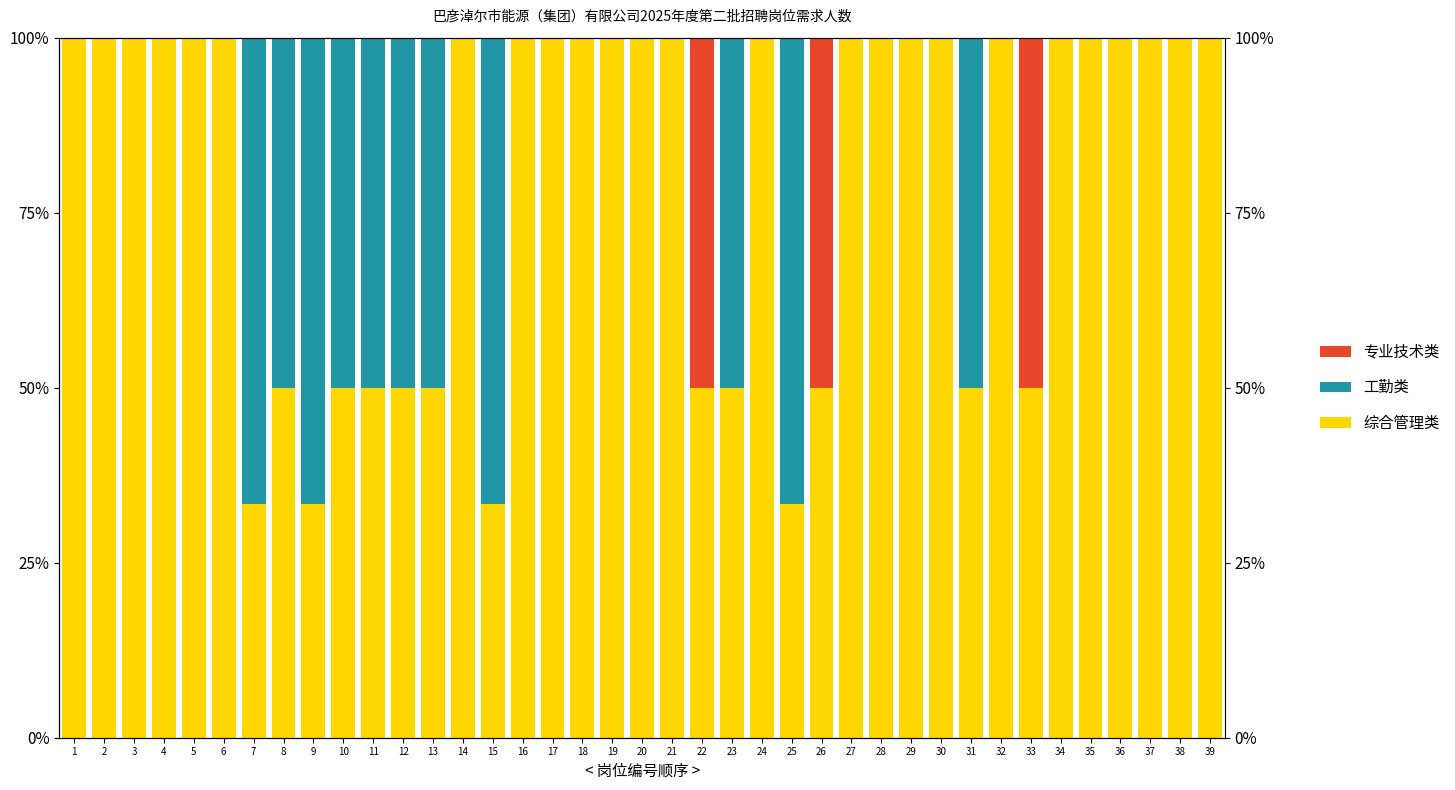

Which series has the largest total across all categories?

综合管理类